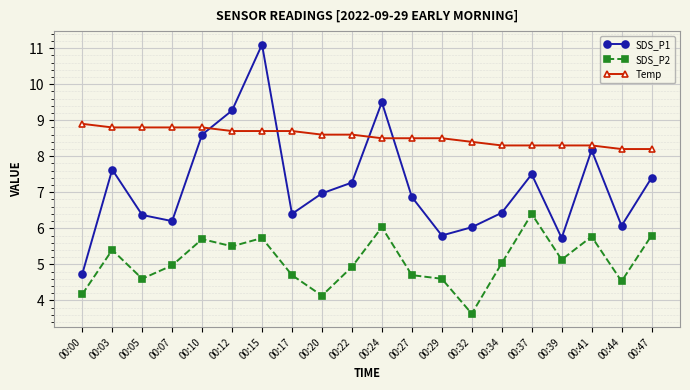

Which category has the lowest value across all series?

00:32